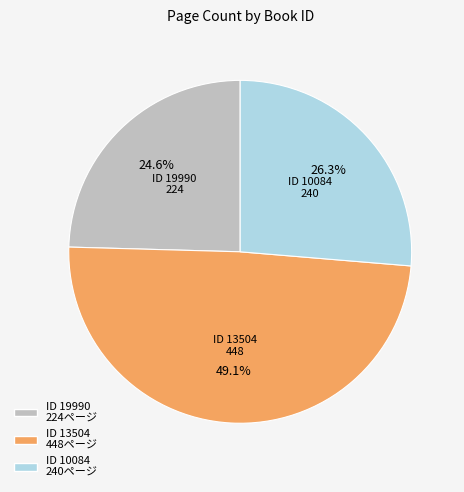

Does any single category account for the majority?

No